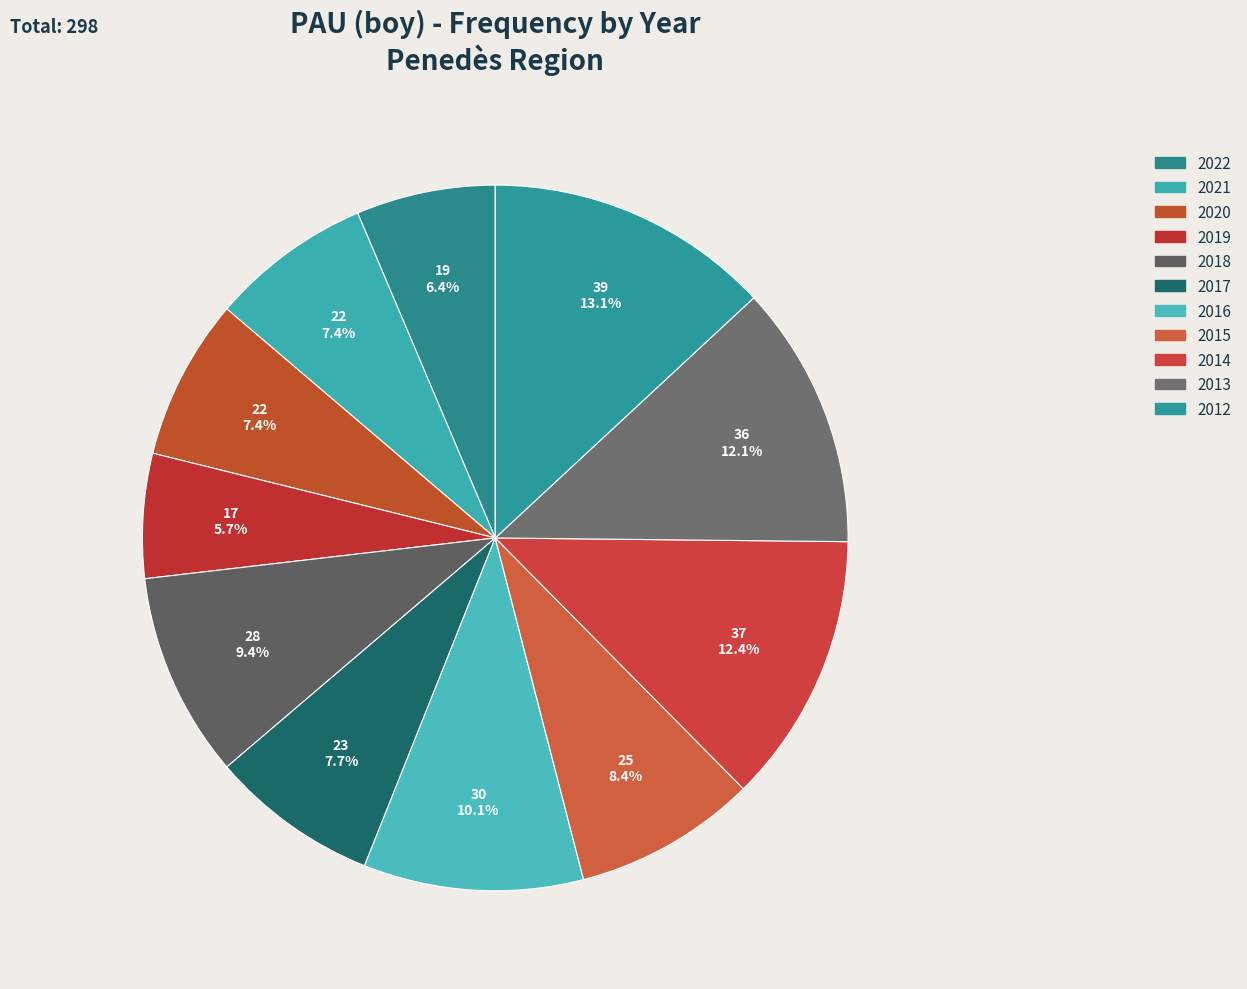

True or false: 2012 accounts for 13% of the total.

True